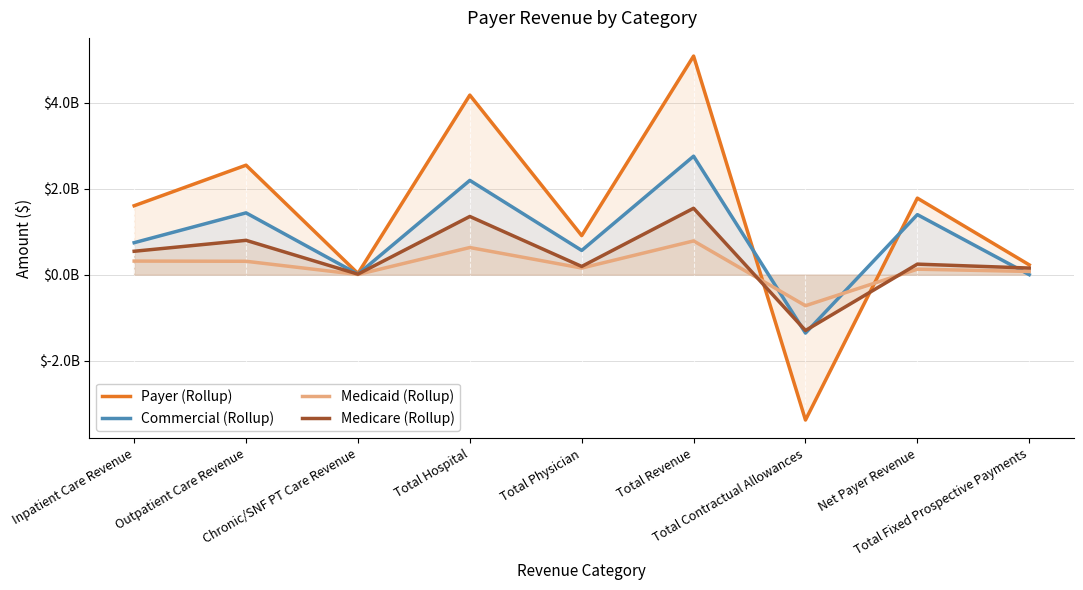

What is the difference between the Medicare (Rollup) values at Chronic/SNF PT Care Revenue and Total Hospital?

1340948485.6